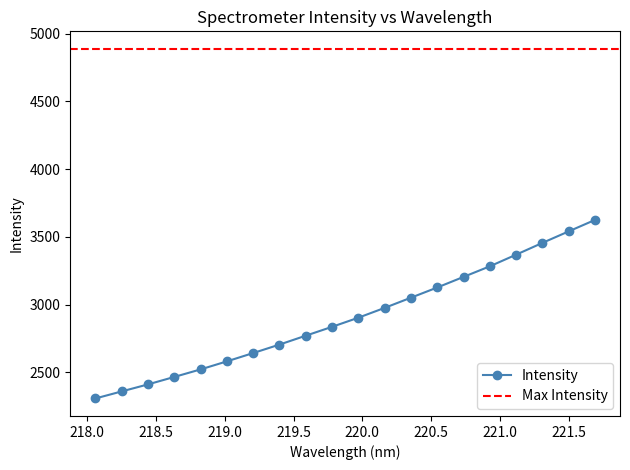

Read the value at 219.7801.

2836.6